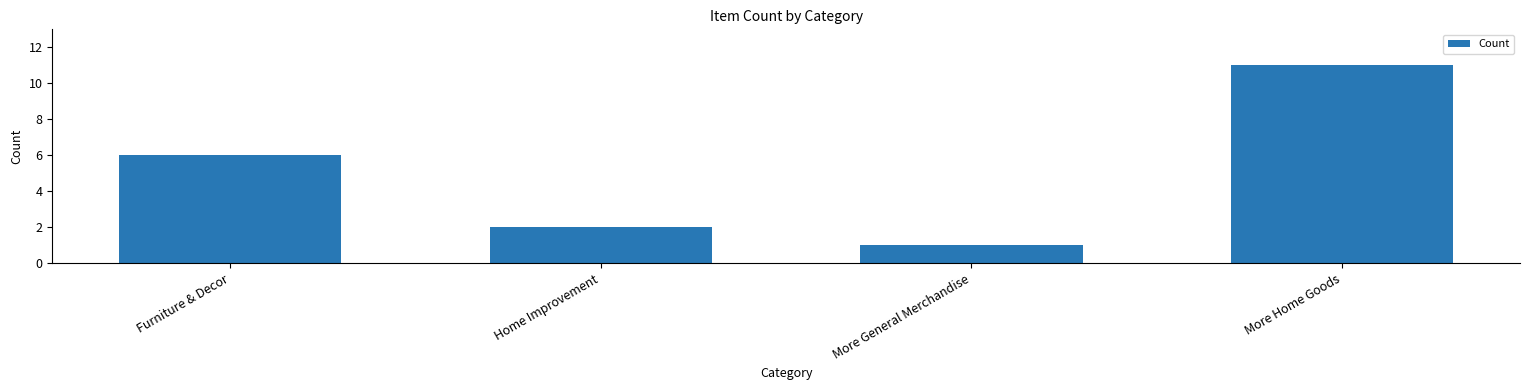

List the labels in order of value, largest first.

More Home Goods, Furniture & Decor, Home Improvement, More General Merchandise